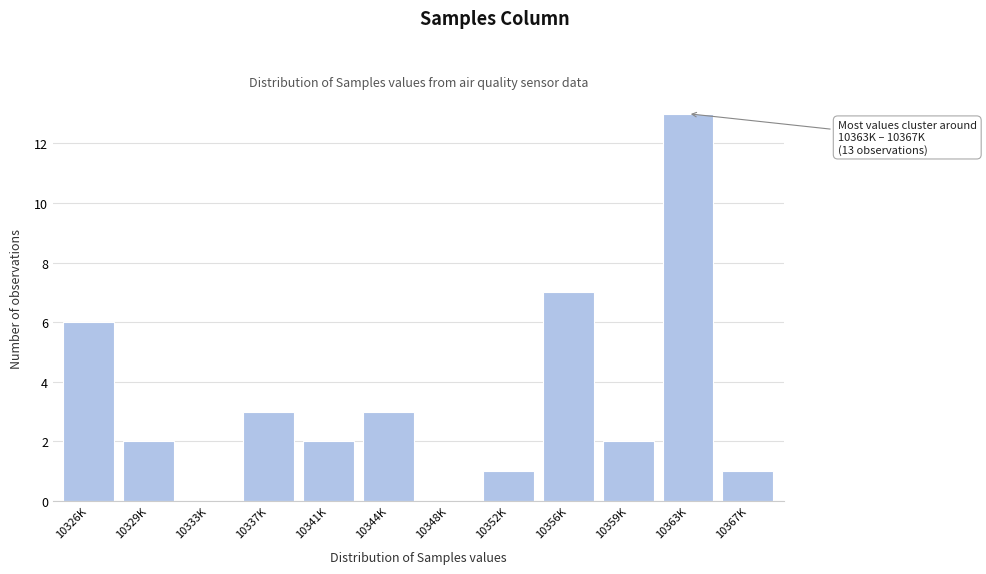

Reading left to right, what are all the values shown in this chart?

10326K=6	10329K=2	10333K=0	10337K=3	10341K=2	10344K=3	10348K=0	10352K=1	10356K=7	10359K=2	10363K=13	10367K=1